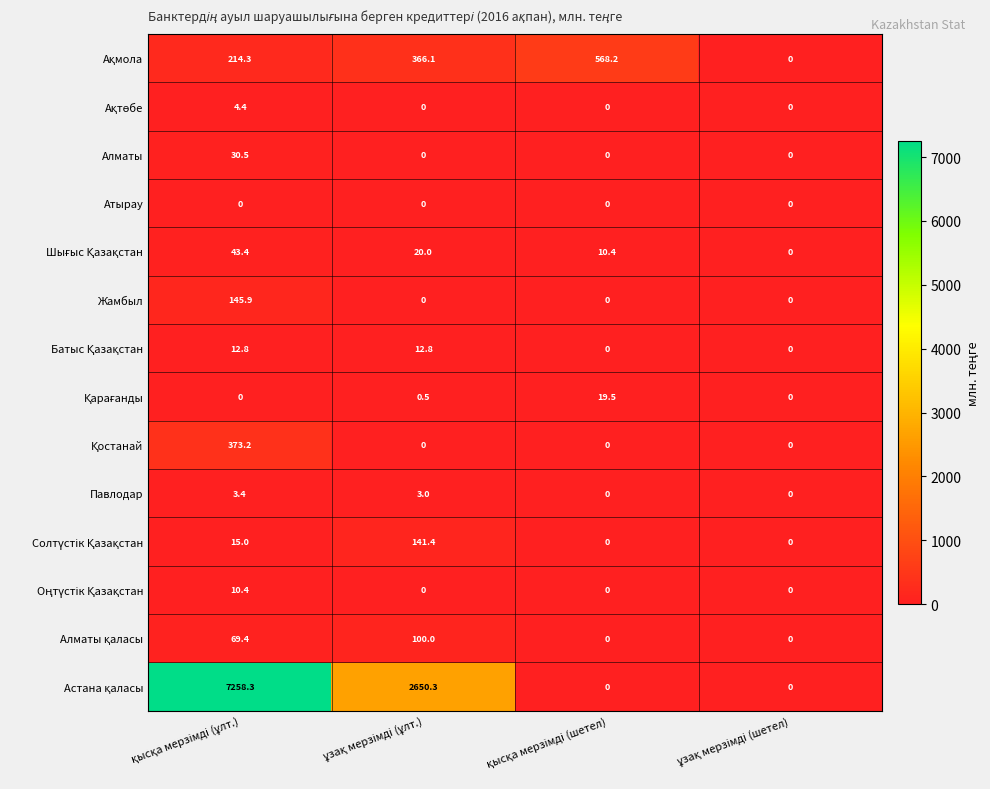

What is the maximum value shown in the chart?

7258.3